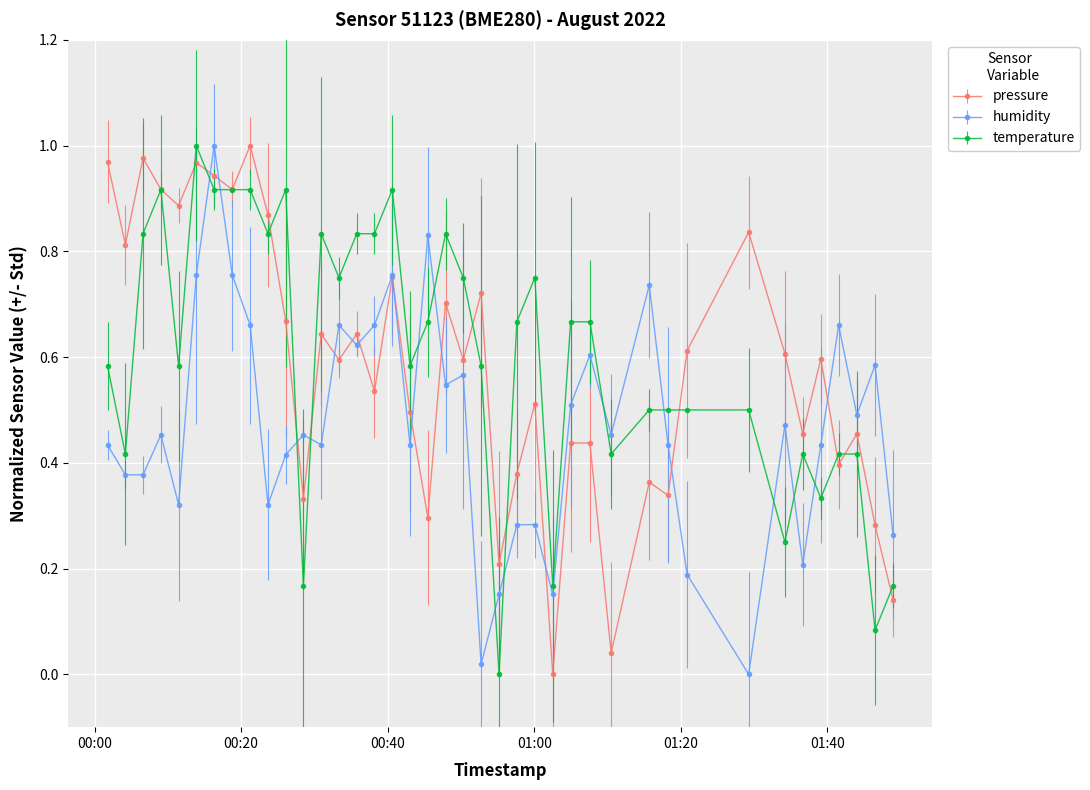

True or false: humidity has more than 2 points higher than both neighbors.

True